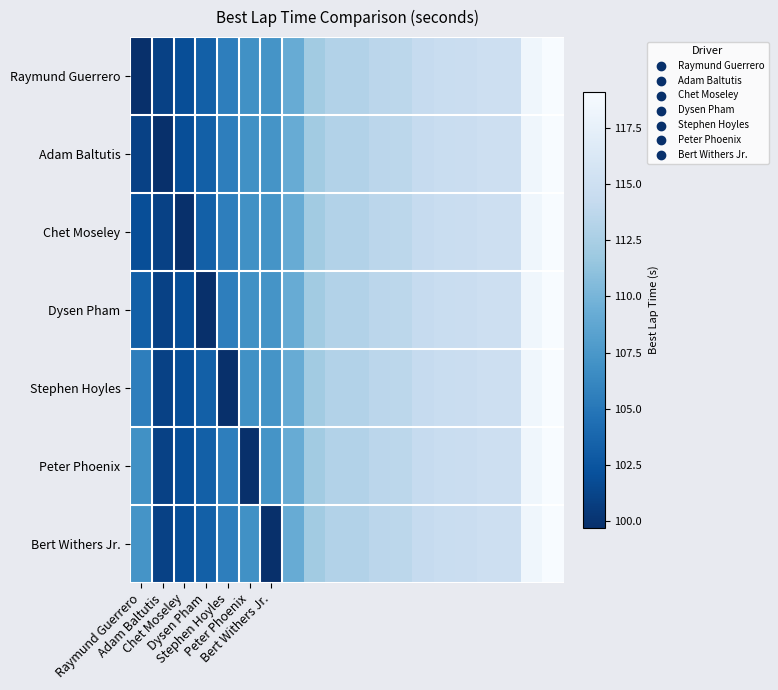

Which series has the widest spread of values?

Raymund Guerrero